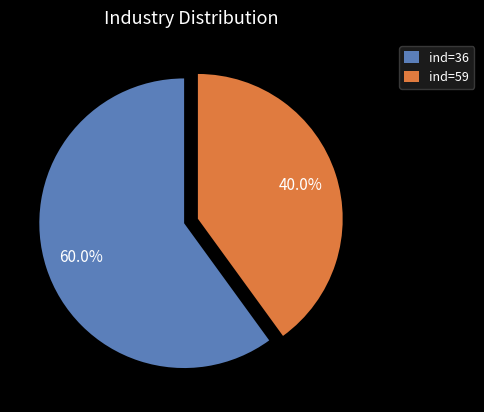

Combined, what portion of the pie is ind=59 and ind=36?

100.0%